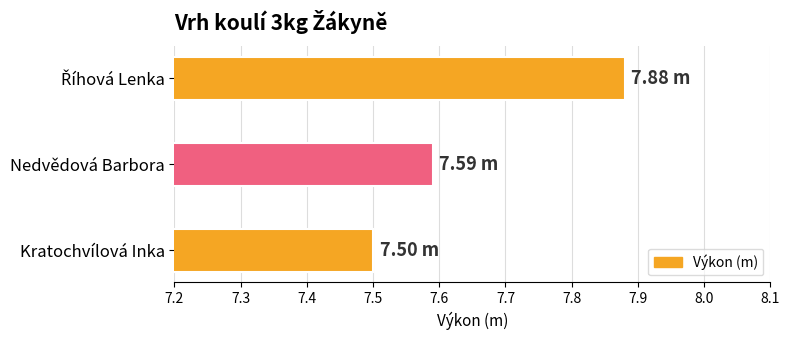

What is the label of the 3rd bar from the top?

Kratochvílová Inka